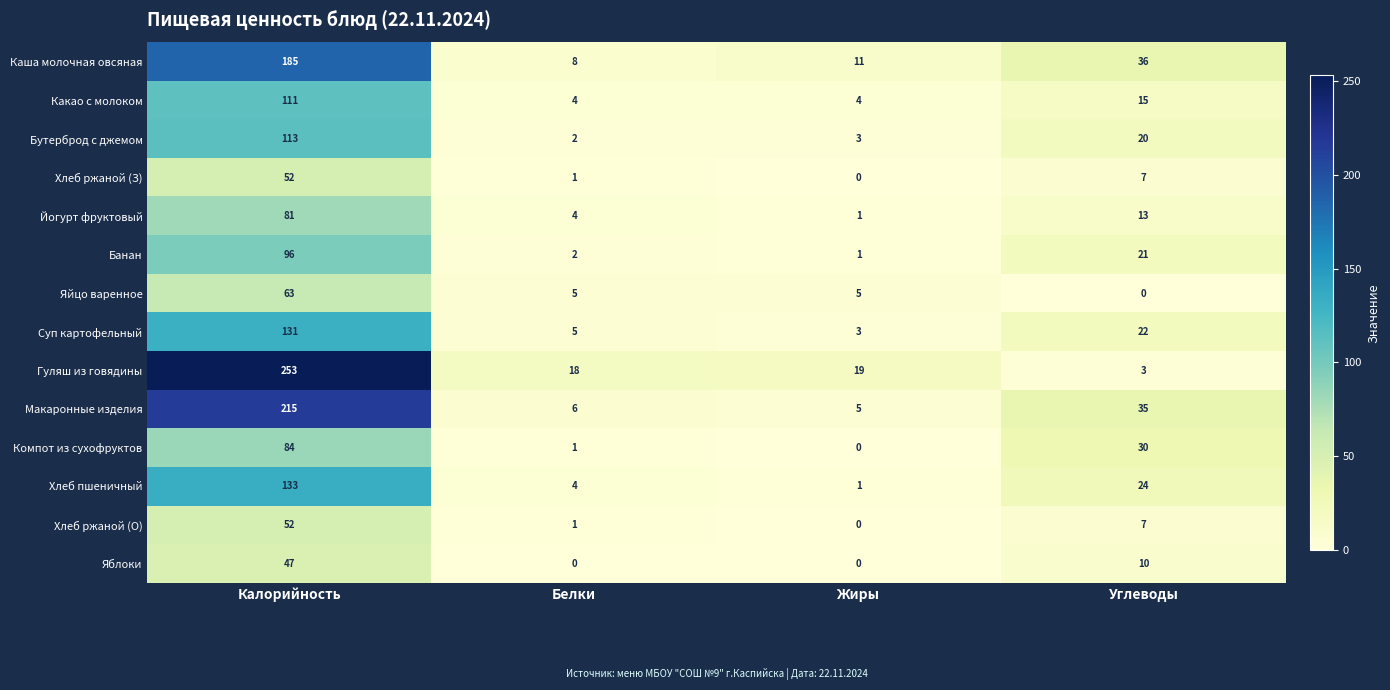

What is the maximum value shown in the chart?

253